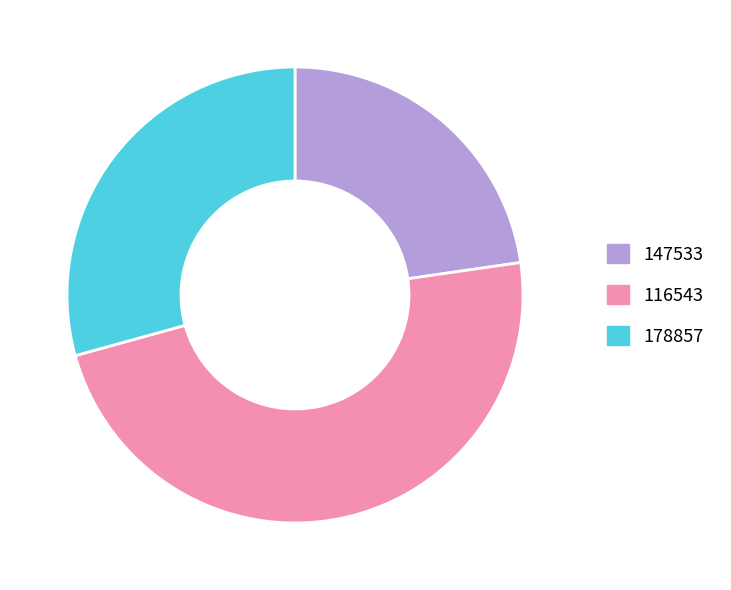

Do 147533 and 178857 together represent more than half of the pie?

Yes